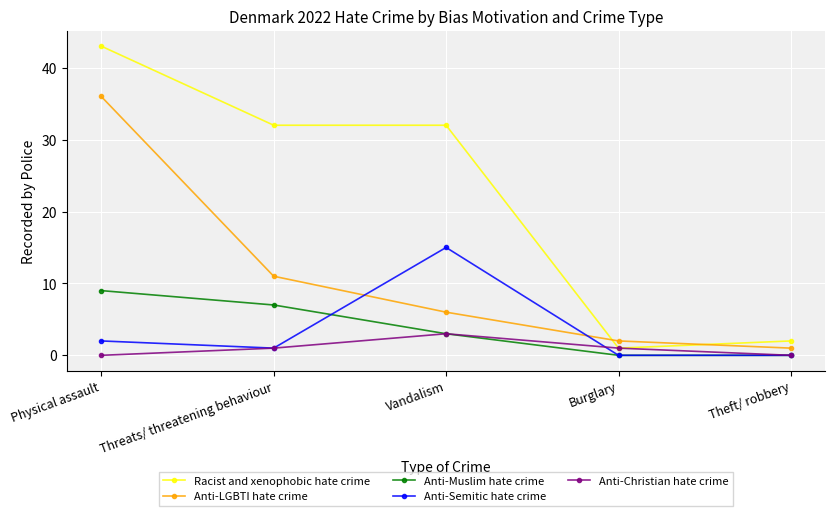

What is the sum of all Anti-LGBTI hate crime values?

56